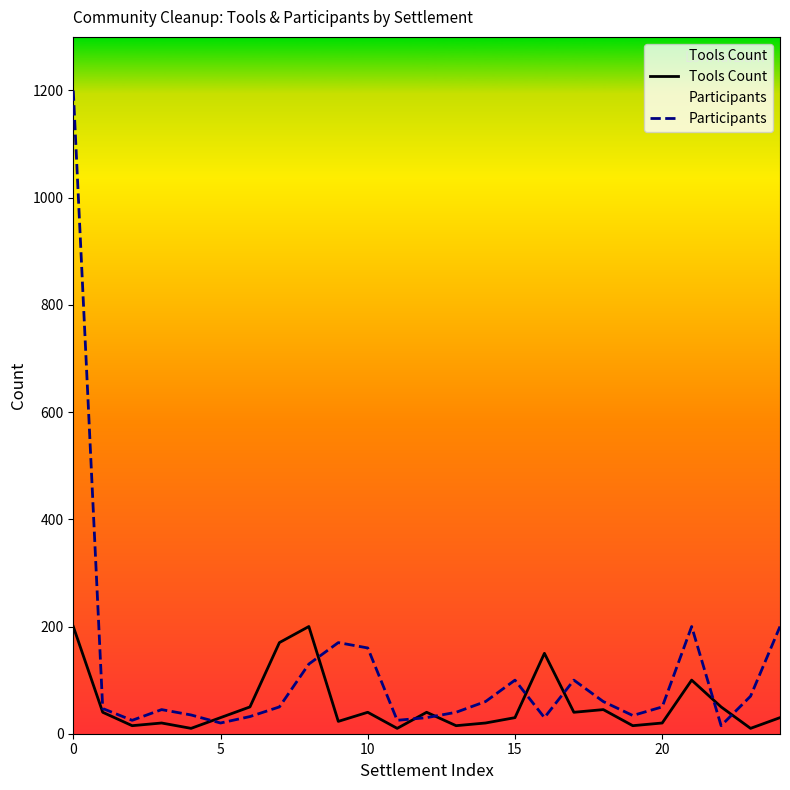

Which has a higher value, 12 or 13?

12